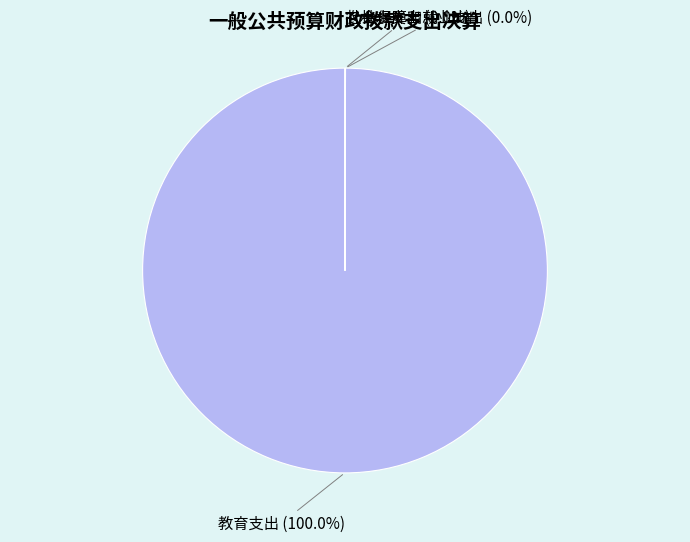

What is the largest slice in the pie chart?

教育支出